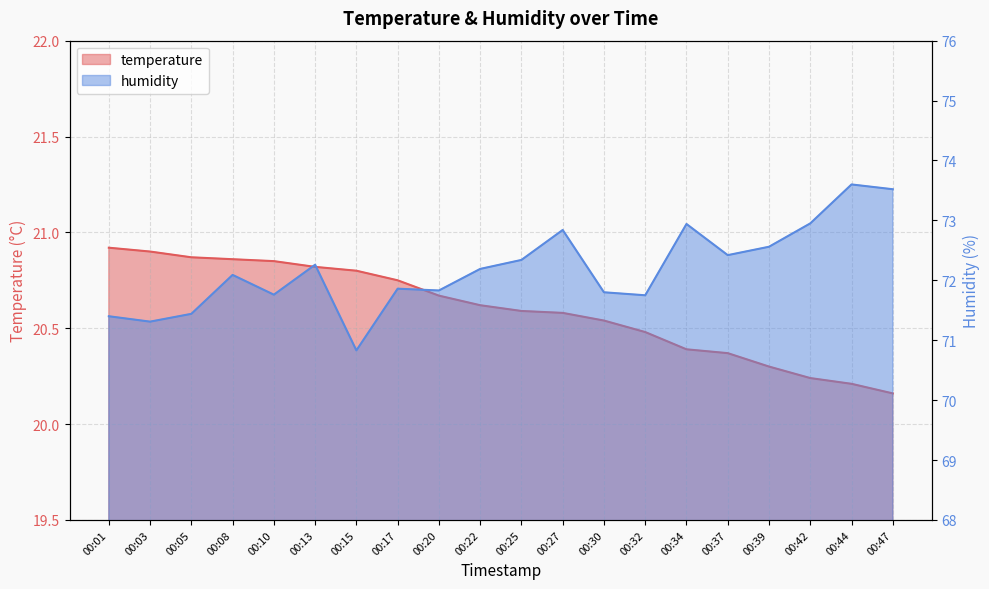

At which label does humidity reach its peak?

00:44